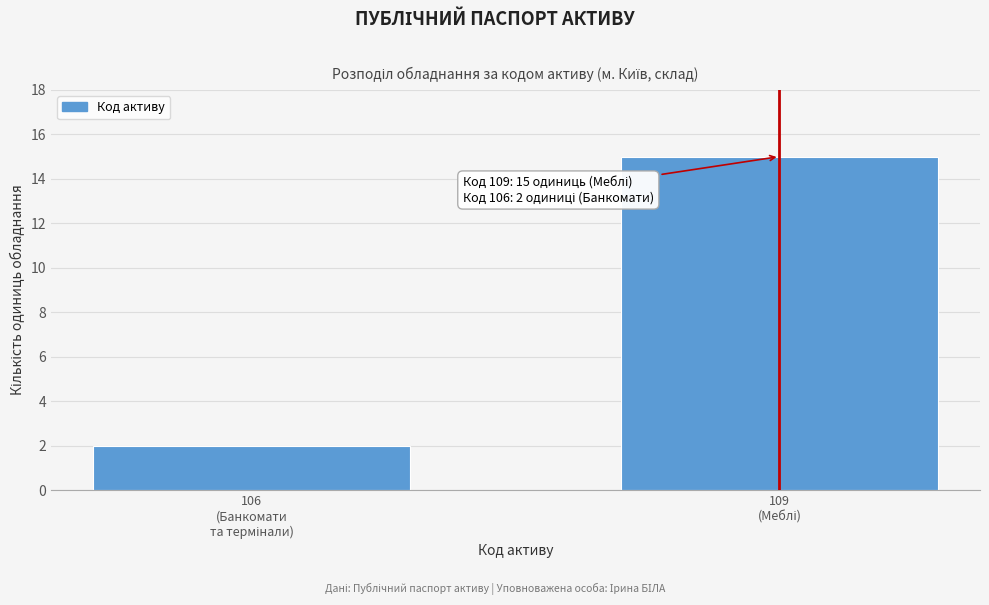

Reading left to right, list all the values displayed in this chart.

2	15